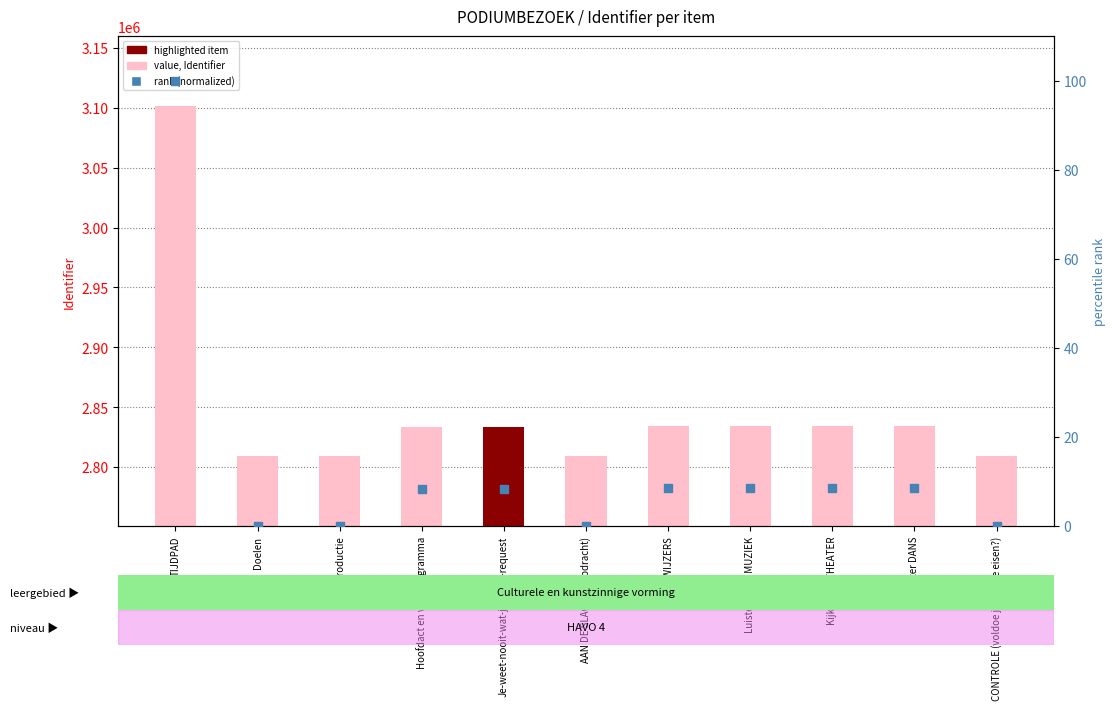

Which series reaches the maximum Y coordinate?

Identifier (value)